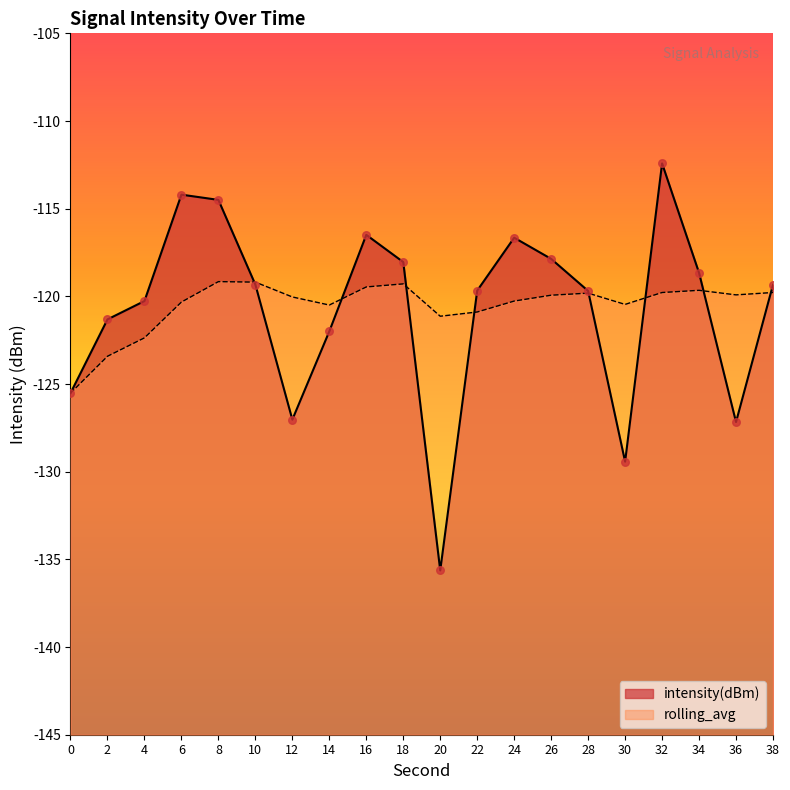

Which series contains the highest Y value?

intensity(dBm)